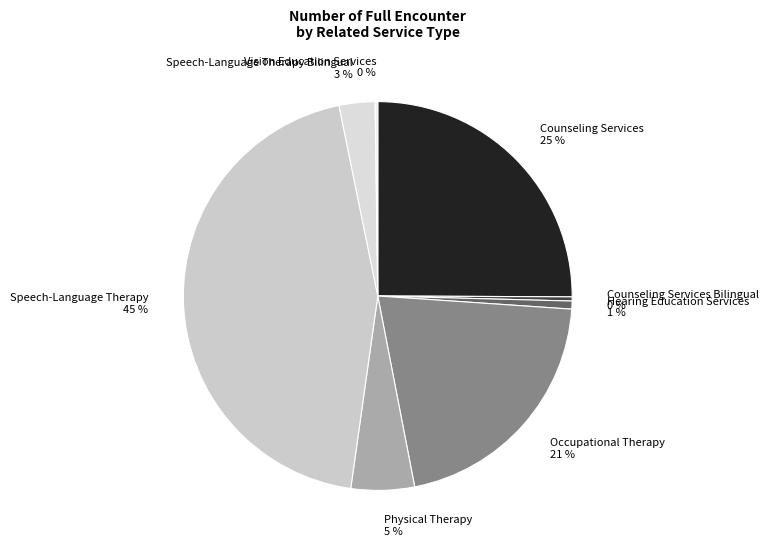

Do Counseling Services and Physical Therapy together represent more than half of the pie?

No